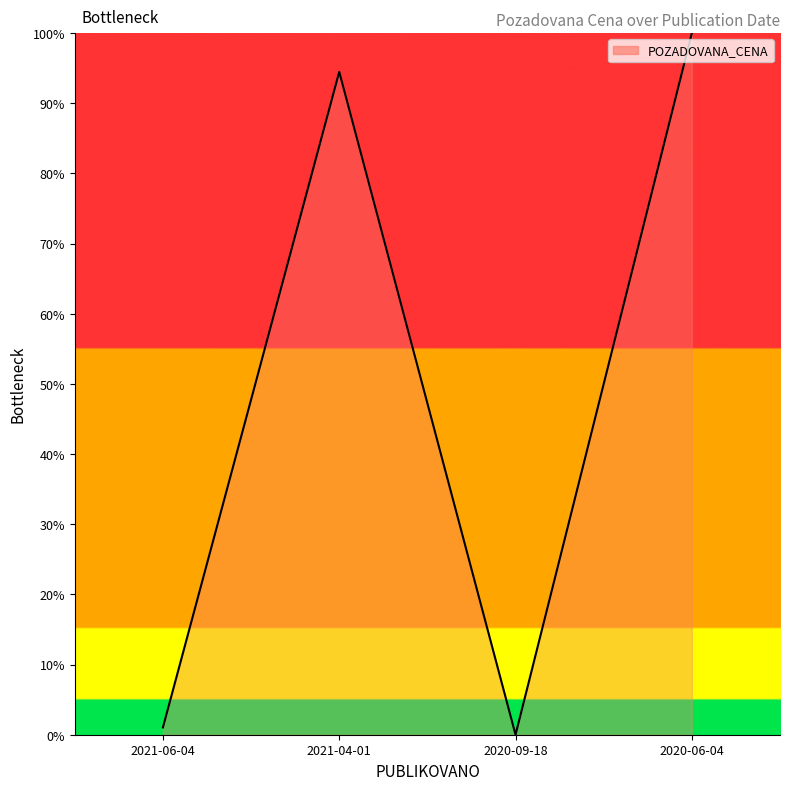

Does the chart display data point markers on the line(s)?

No